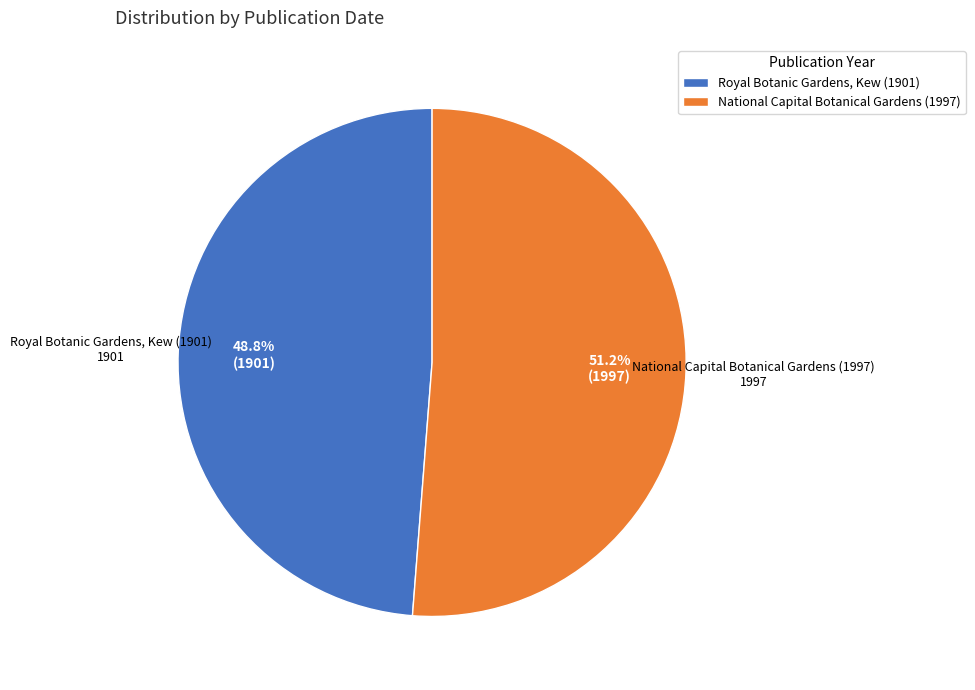

Which slice is the largest?

National Capital Botanical Gardens (1997)